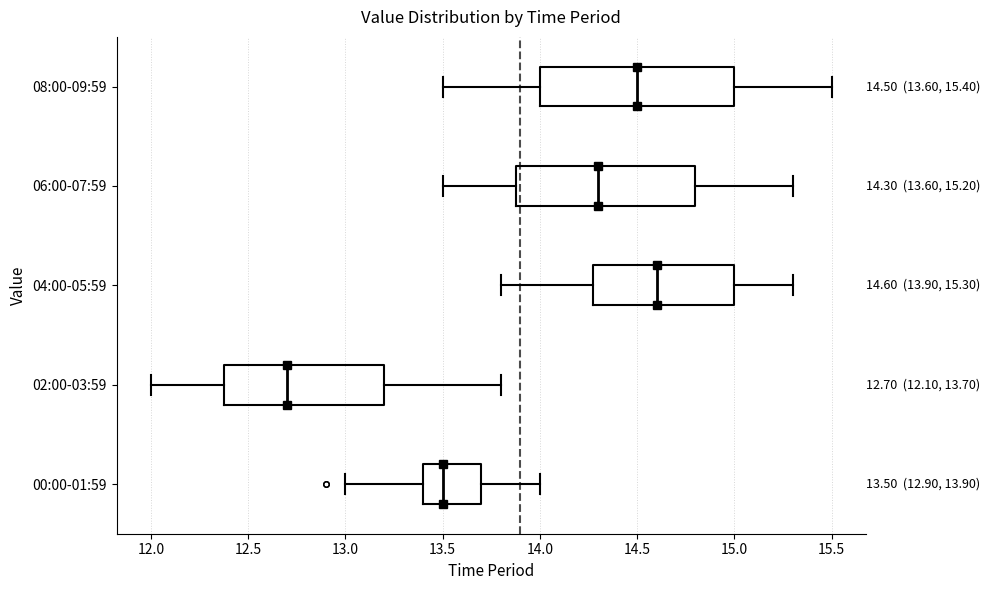

Which box's median line is the furthest to the right?

04:00-05:59